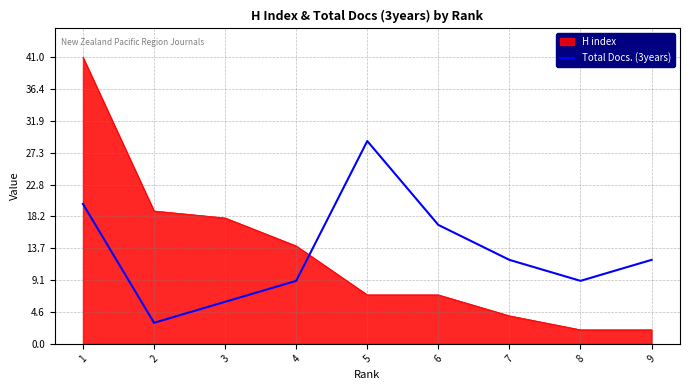

Which series ends up on top after the final intersection of Total Docs. (3years) and H index?

Total Docs. (3years)